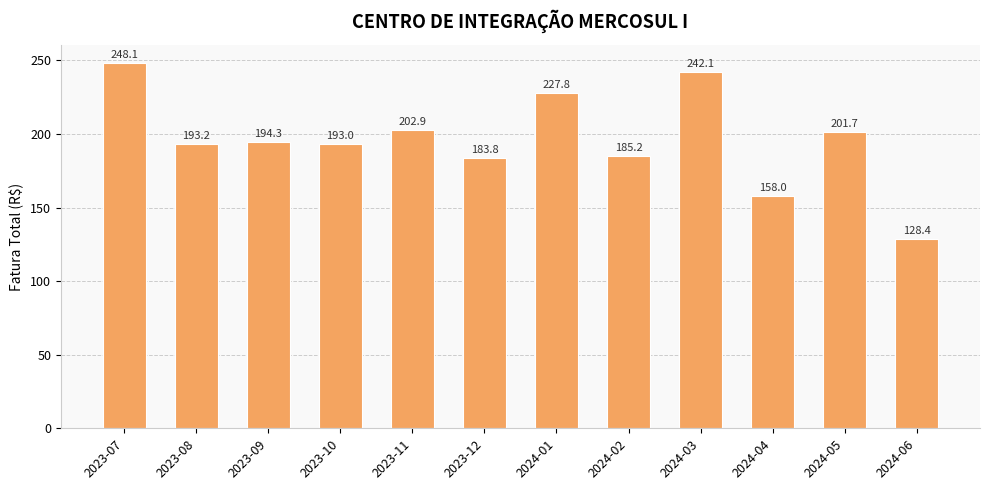

Where is the data nearest to the value 188?

2024-02